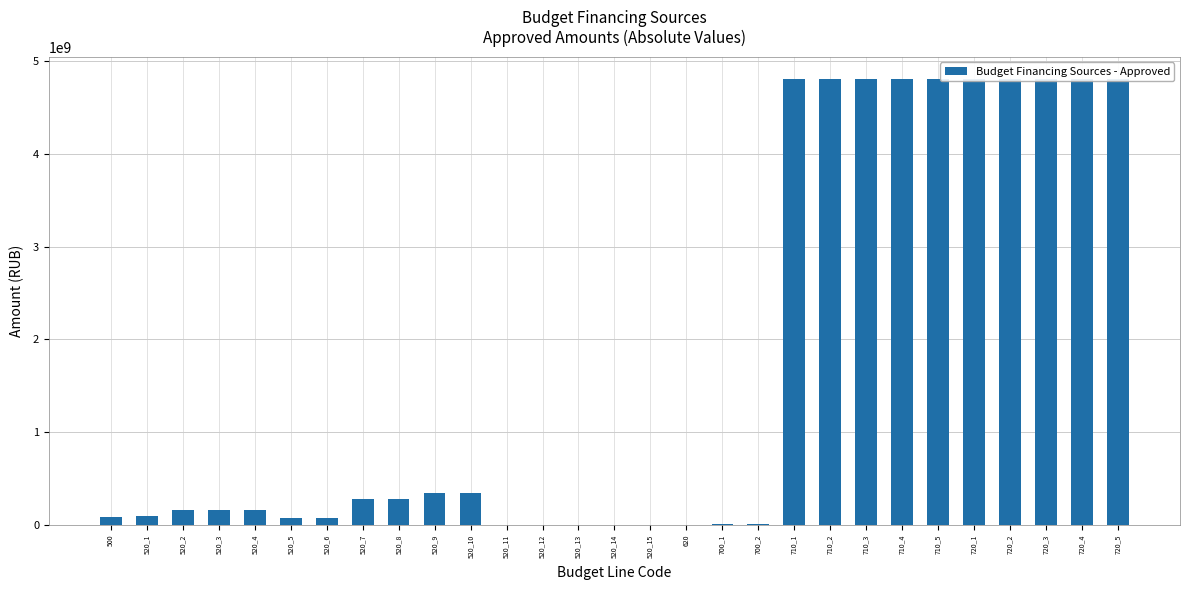

What is the sum of the values at 520_3 and 720_3?

4962200920.5